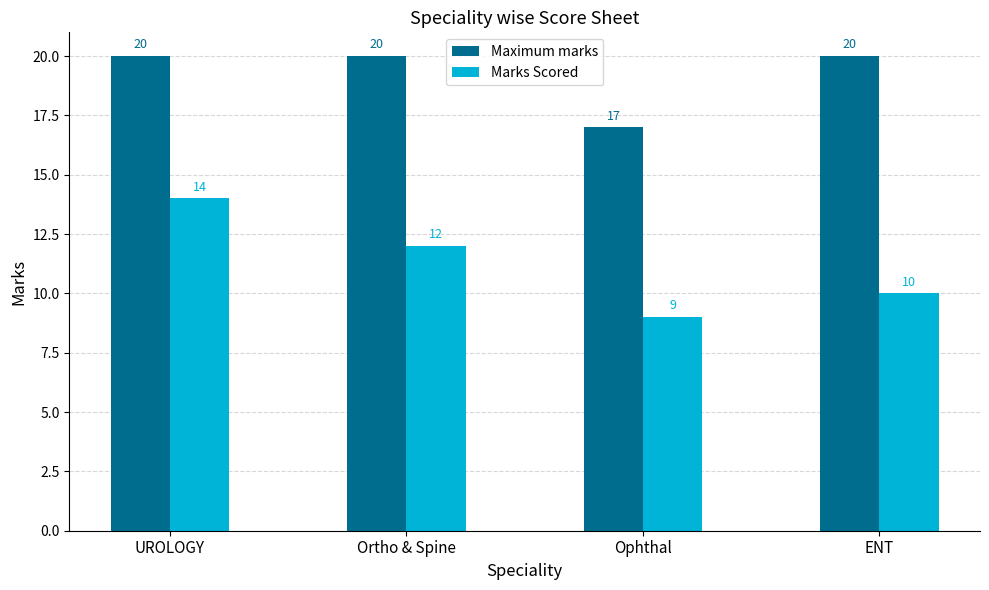

What is the label of the 1st bar from the left?

UROLOGY